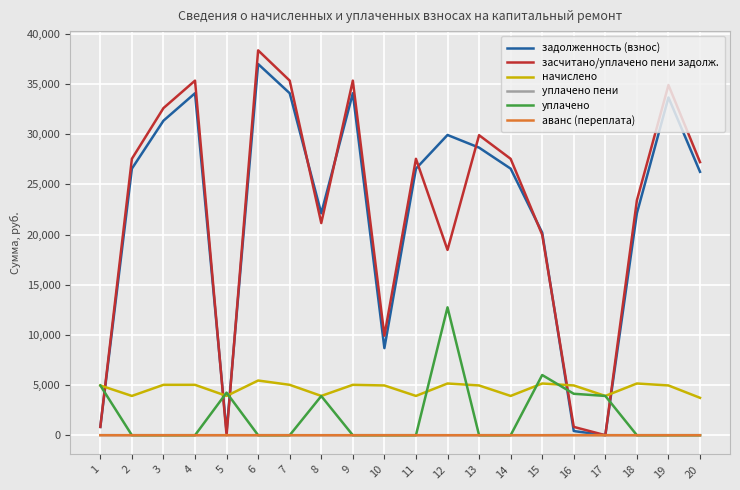

At which category is the sum across all series the highest?

6